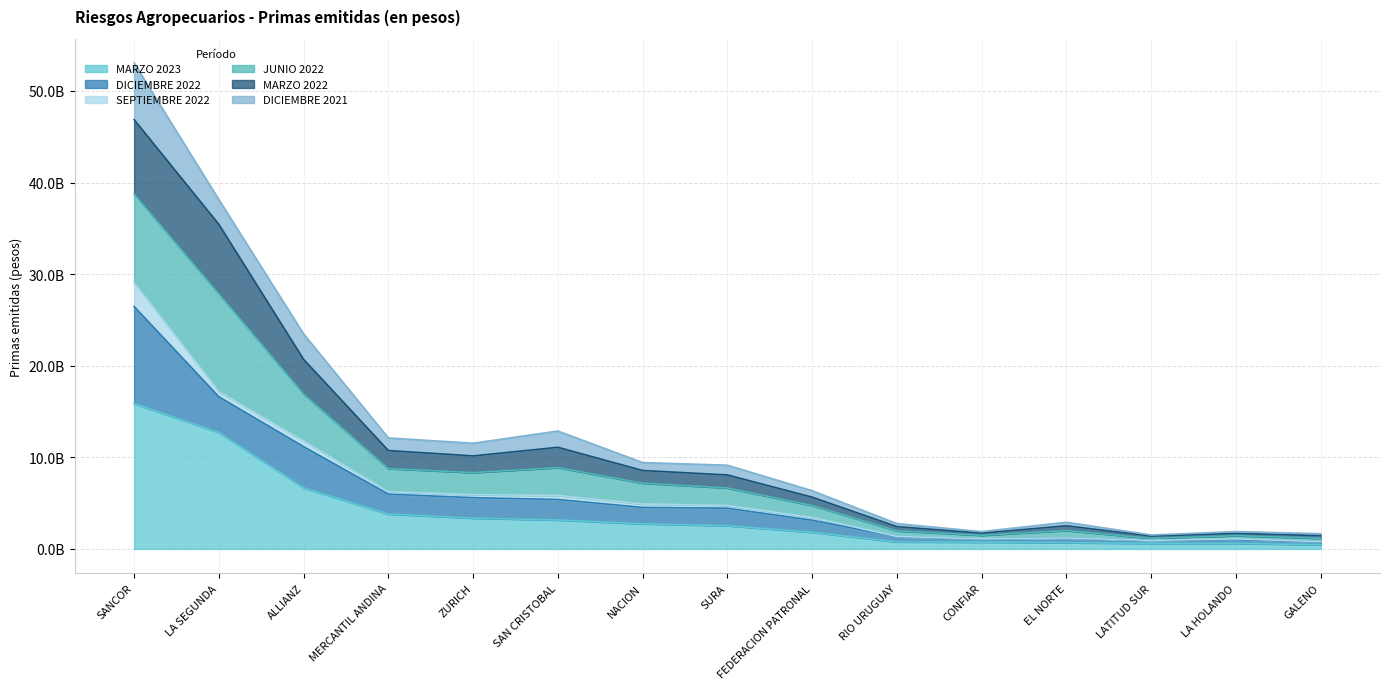

What are all the series names shown in the legend?

MARZO 2023, DICIEMBRE 2022, SEPTIEMBRE 2022, JUNIO 2022, MARZO 2022, DICIEMBRE 2021